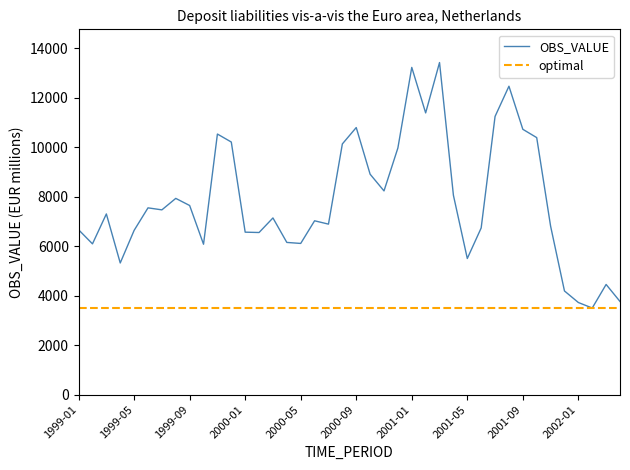

Is it true that the value at 1999-08 is 7934?

True